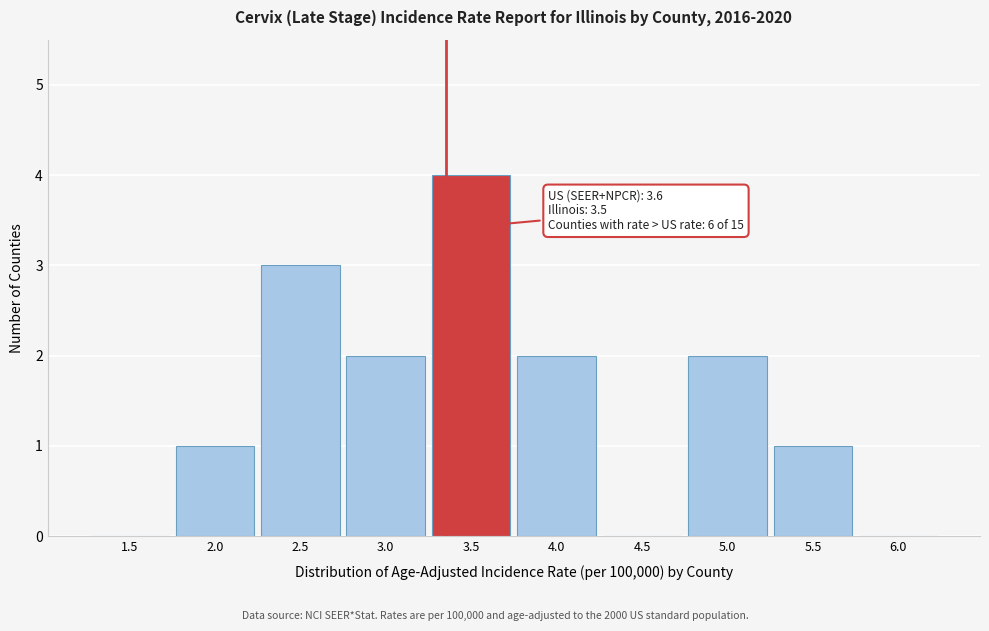

Reading left to right, transcribe all the data shown in this chart.

1.5=0	2.0=1	2.5=3	3.0=2	3.5=4	4.0=2	4.5=0	5.0=2	5.5=1	6.0=0